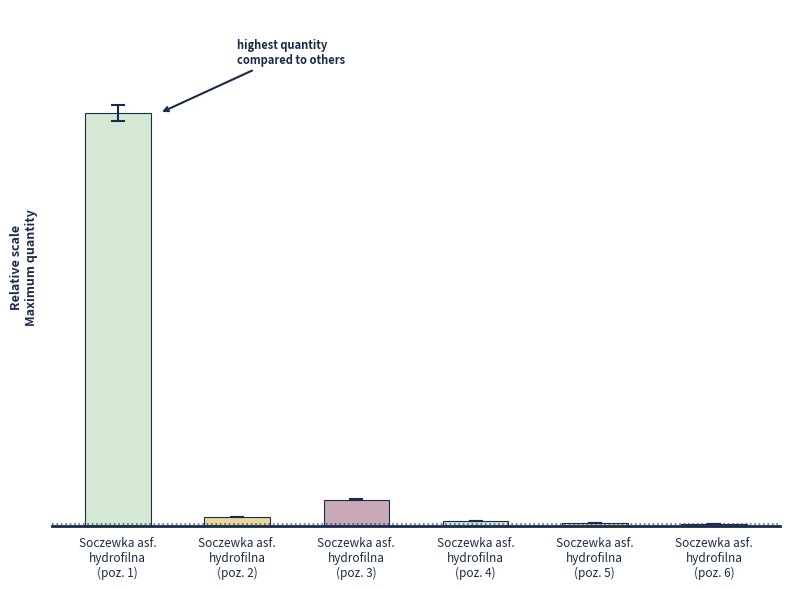

Rank the categories by value from highest to lowest.

Soczewka asf.
hydrofilna
(poz. 1), Soczewka asf.
hydrofilna
(poz. 3), Soczewka asf.
hydrofilna
(poz. 2), Soczewka asf.
hydrofilna
(poz. 4), Soczewka asf.
hydrofilna
(poz. 5), Soczewka asf.
hydrofilna
(poz. 6)